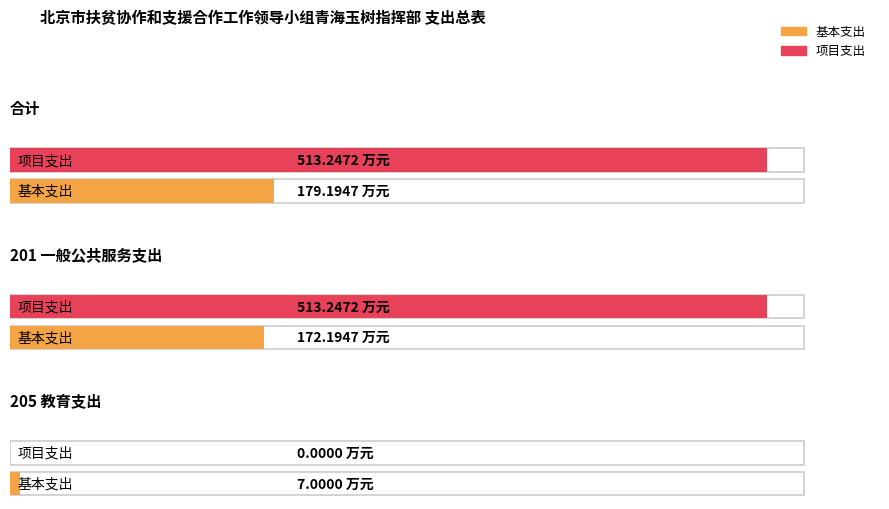

Are the bars grouped side by side (vs. stacked)?

Yes